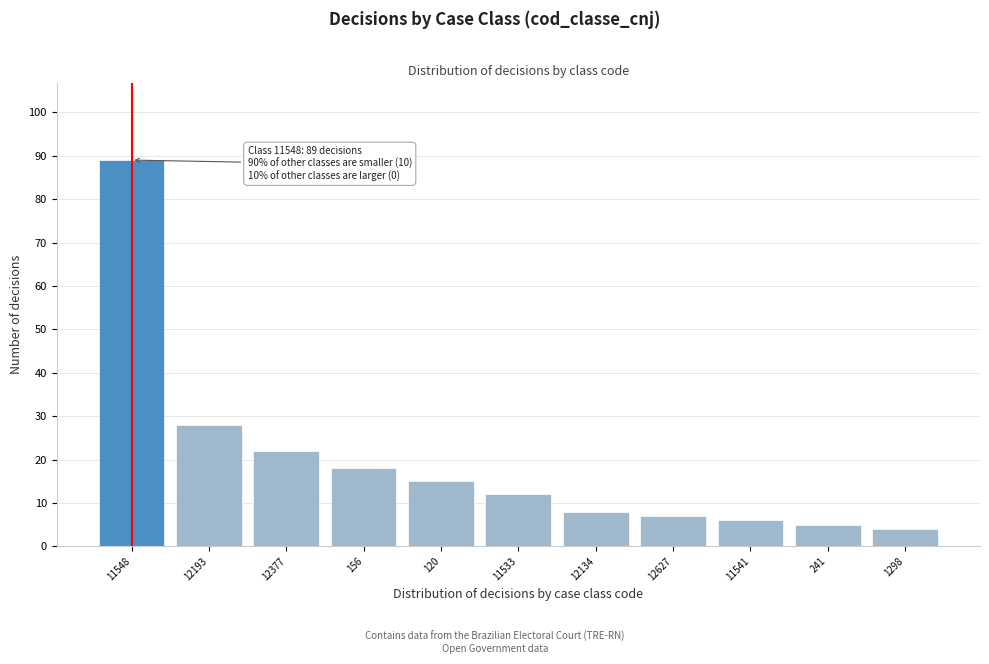

Reading left to right, extract all data points from this chart.

89	28	22	18	15	12	8	7	6	5	4